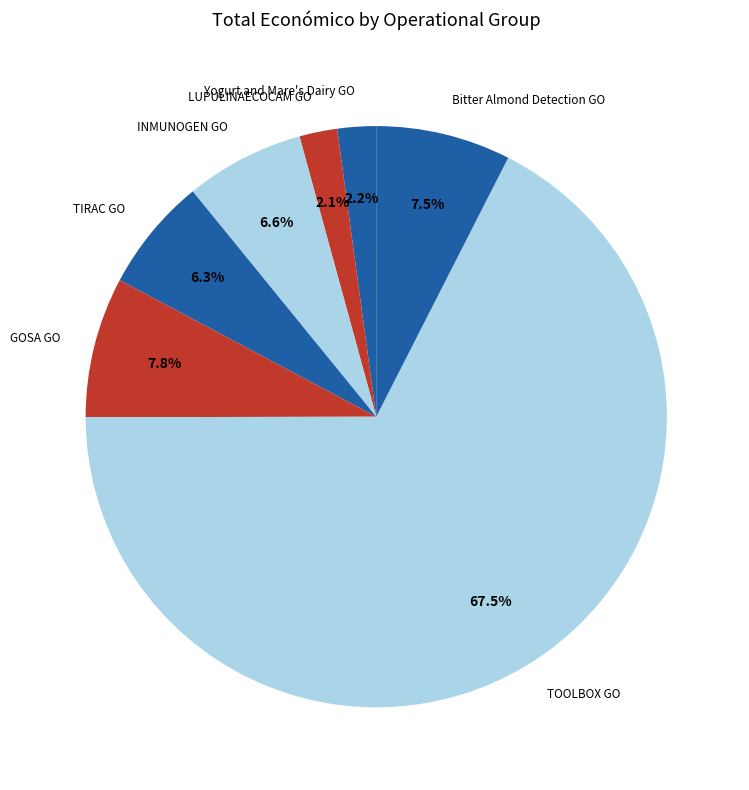

Count the number of slices in the pie.

7